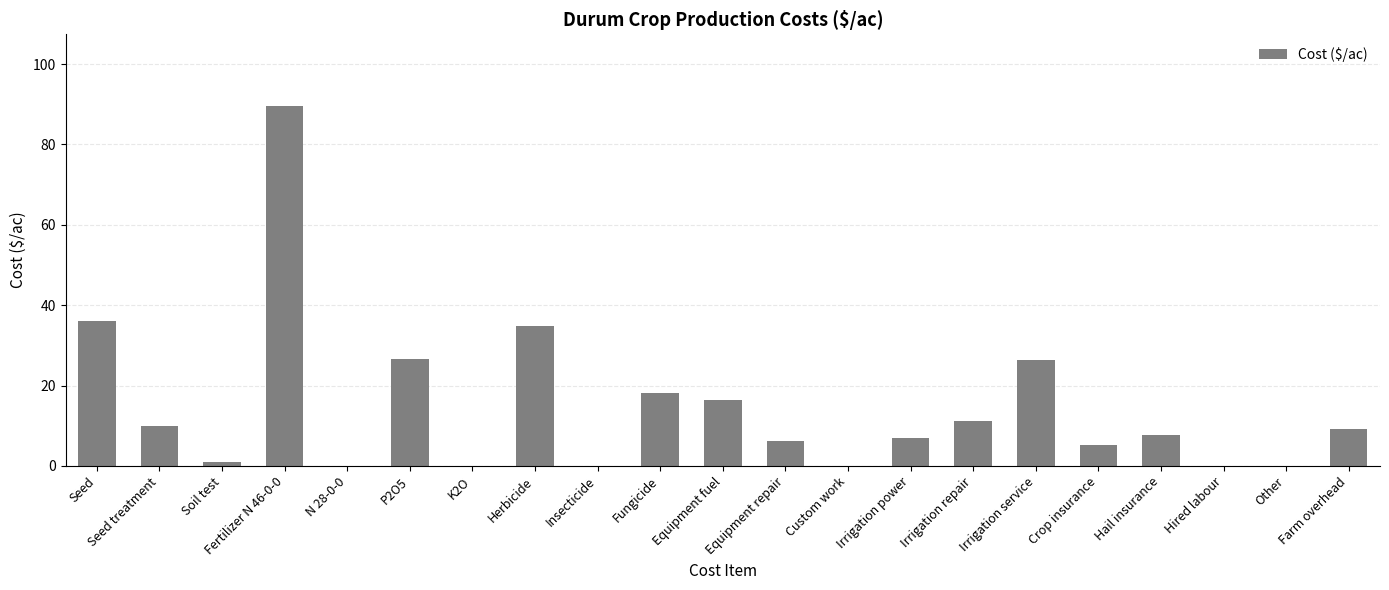

What is the ratio of the value at Irrigation repair to the value at Herbicide?

0.3